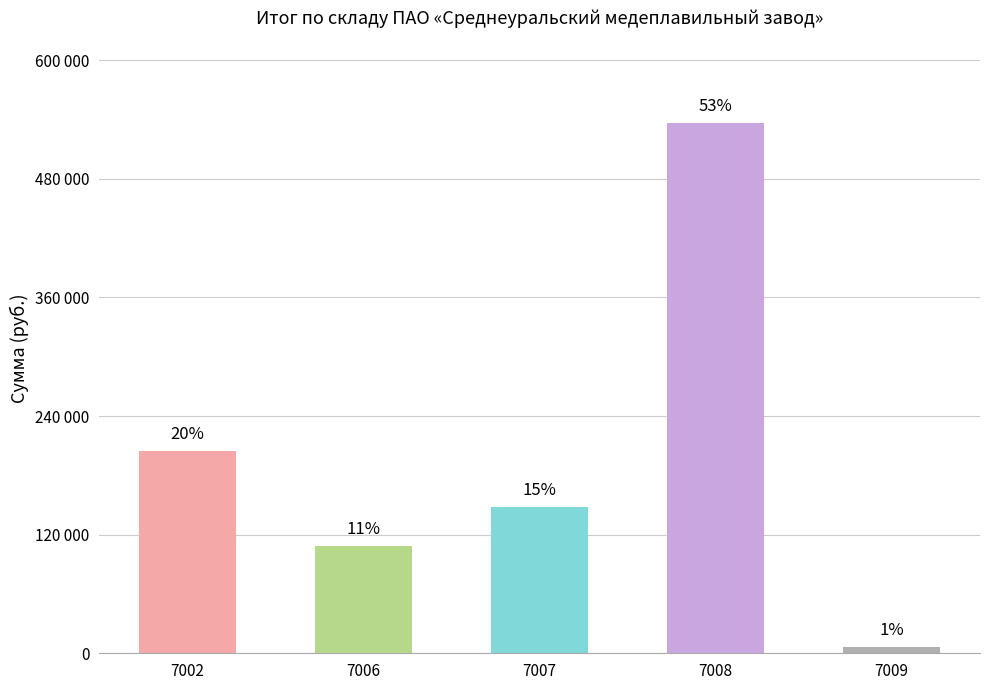

What is the minimum value shown in the chart?

6090.3